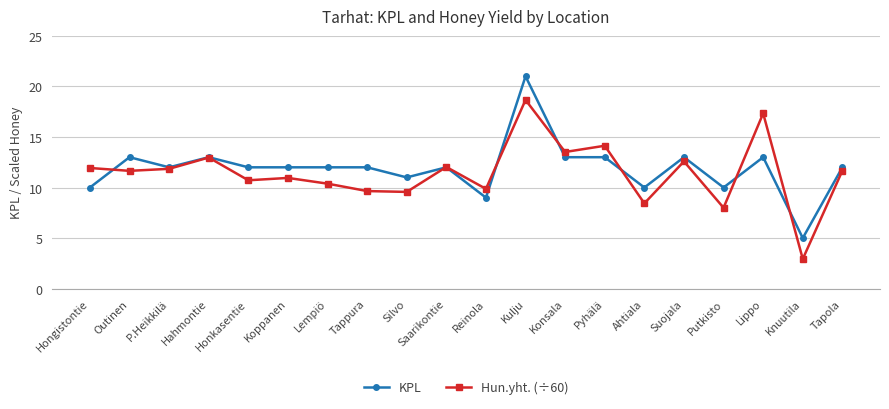

Is the value of Hun.yht. (÷60) at Silvo greater than the value of KPL at Tapola?

No